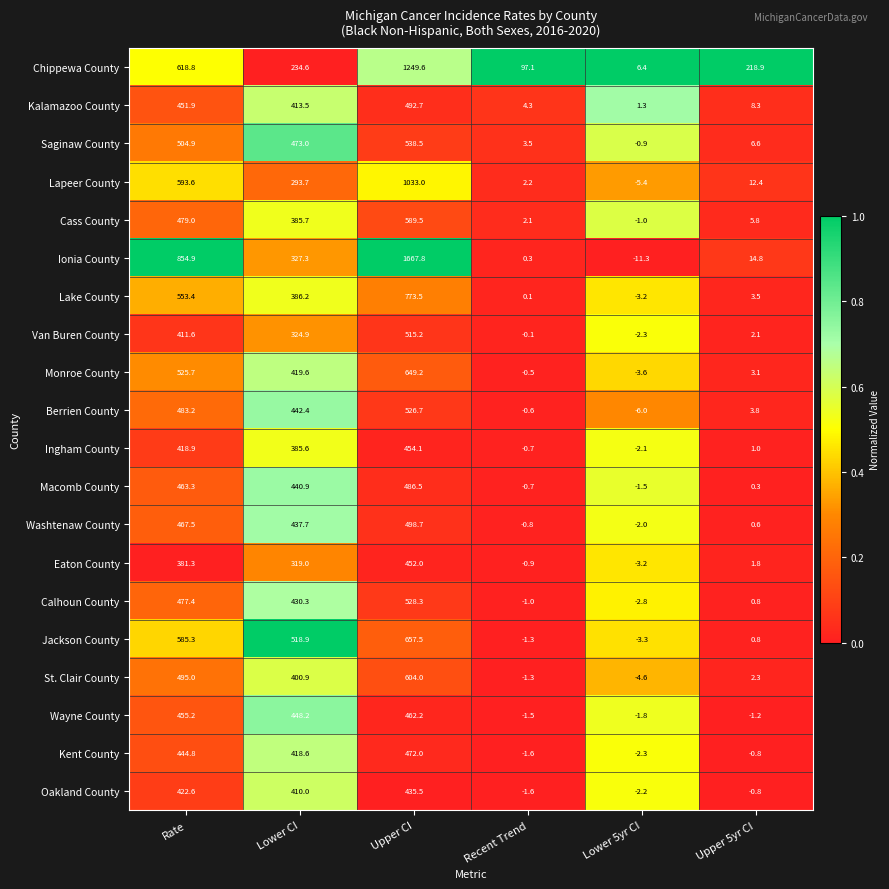

What is the difference between the highest and lowest values at Lower 5yr CI?

17.7